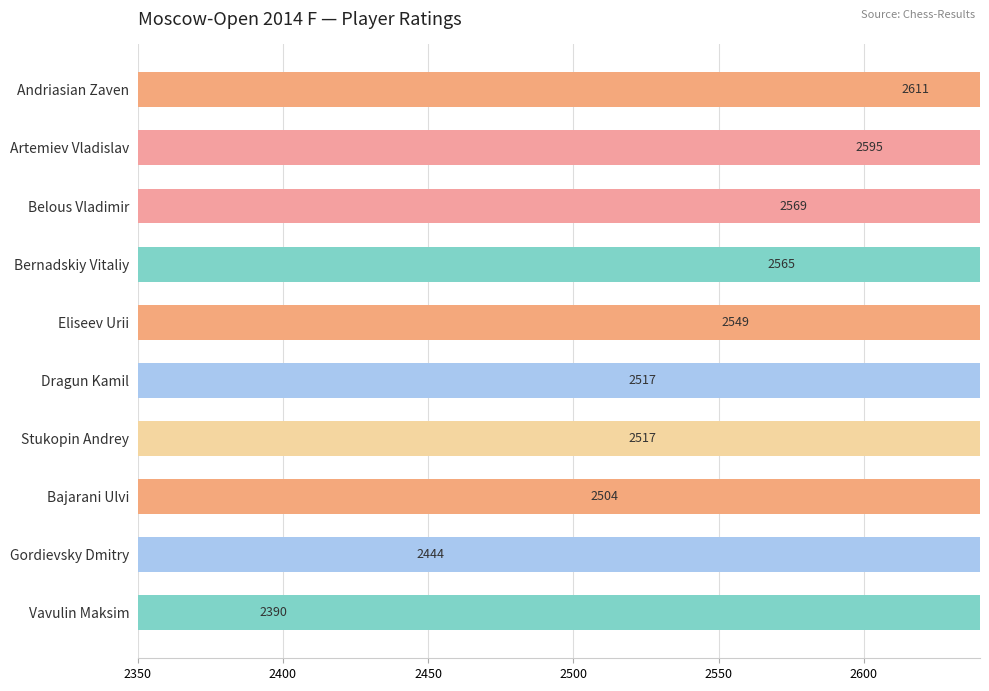

How many bars are there in total?

10